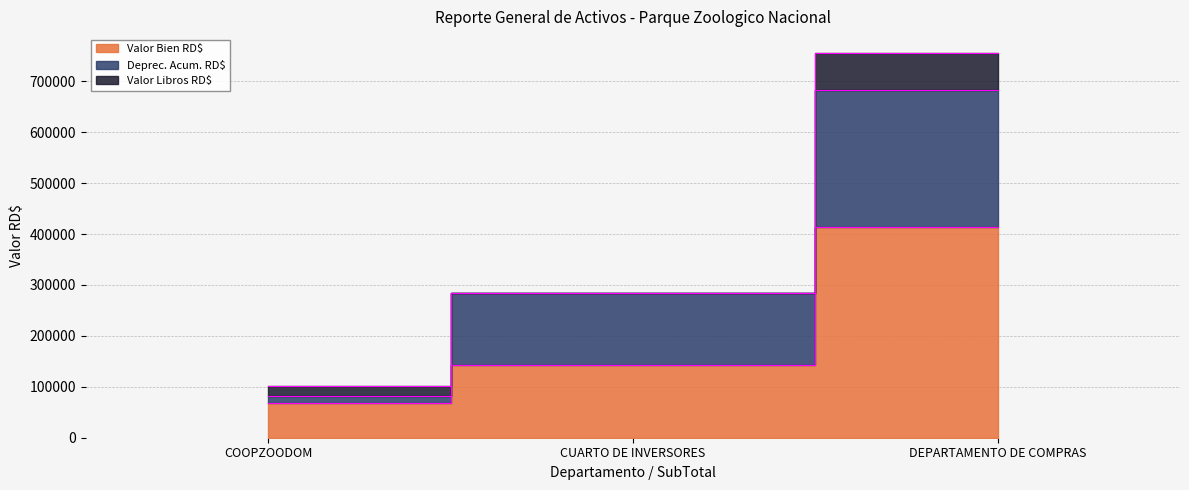

What position from the right is COOPZOODOM?

3